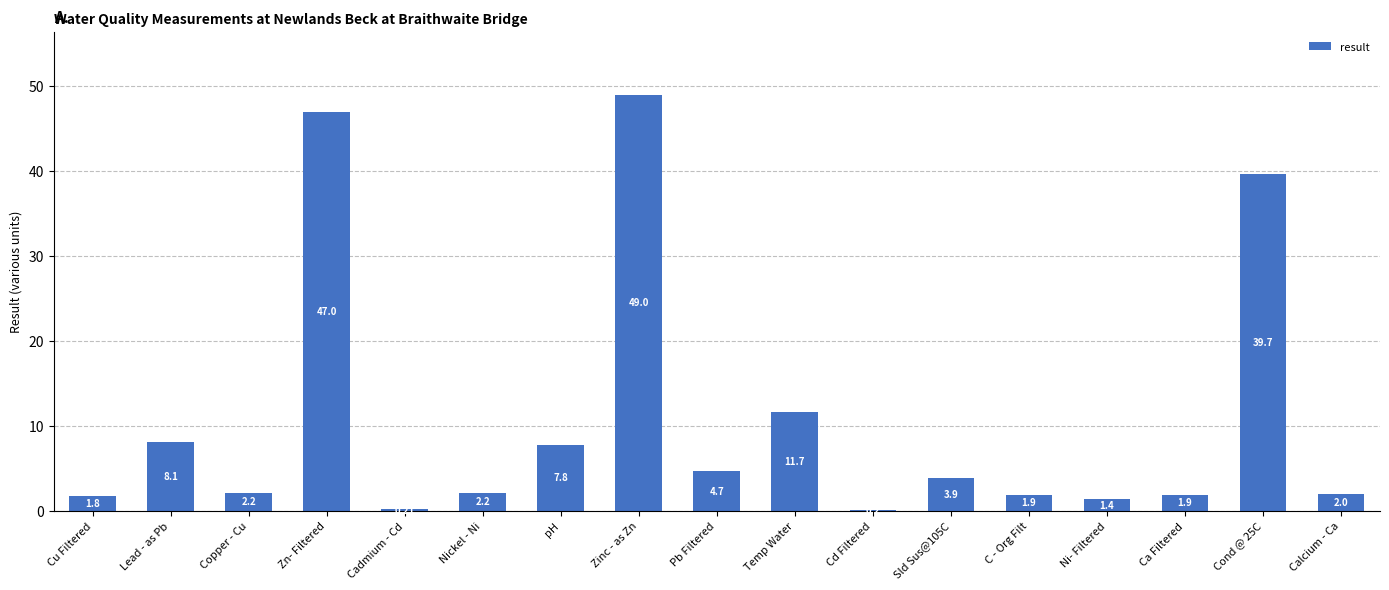

Which has a higher value, C - Org Filt or Pb Filtered?

Pb Filtered